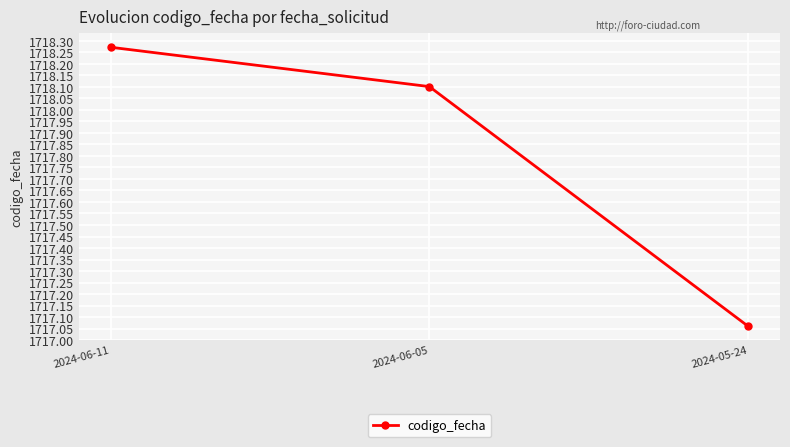

Which label corresponds to the largest value in the chart?

2024-06-11